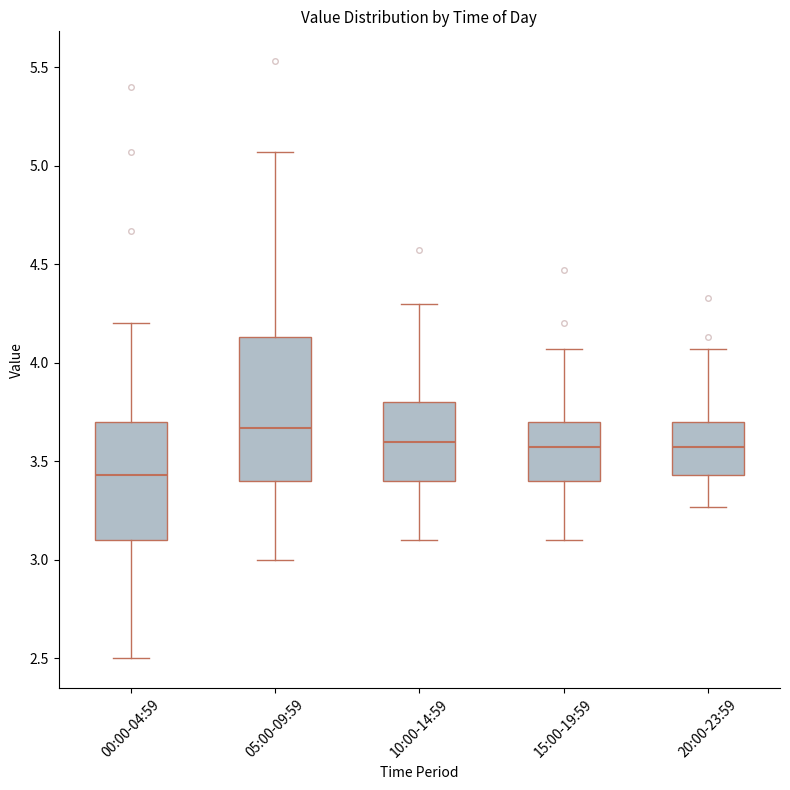

Which box's median line is the lowest?

00:00-04:59